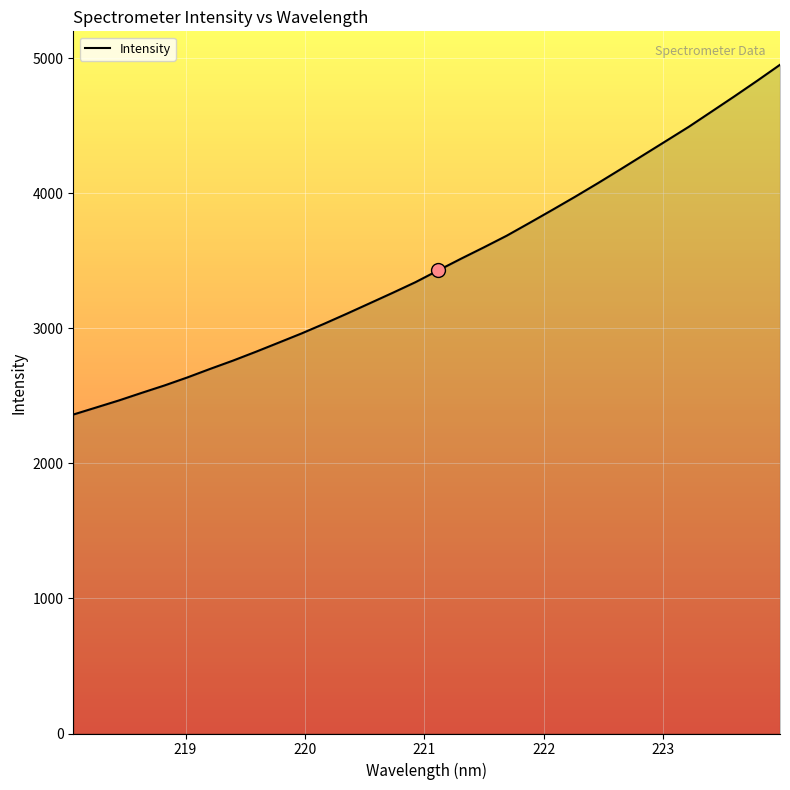

What is the minimum value shown in the chart?

2362.4